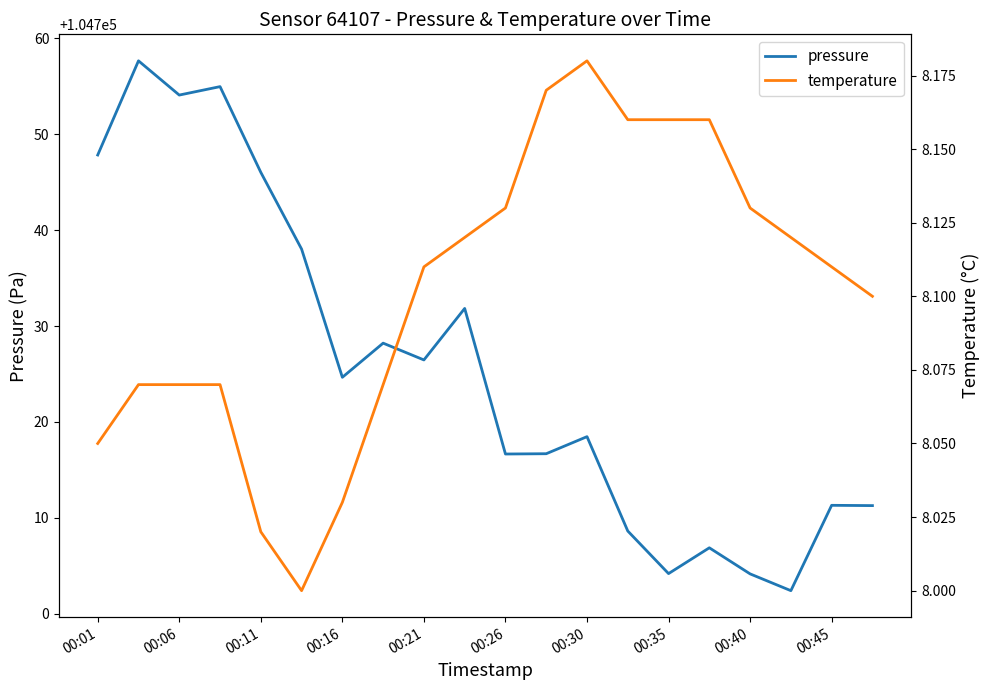

True or false: pressure has a value of 104704.2 at 00:40.

True